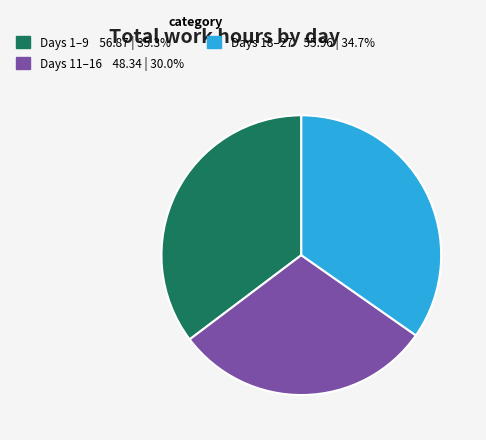

How many slices are in this pie chart?

3